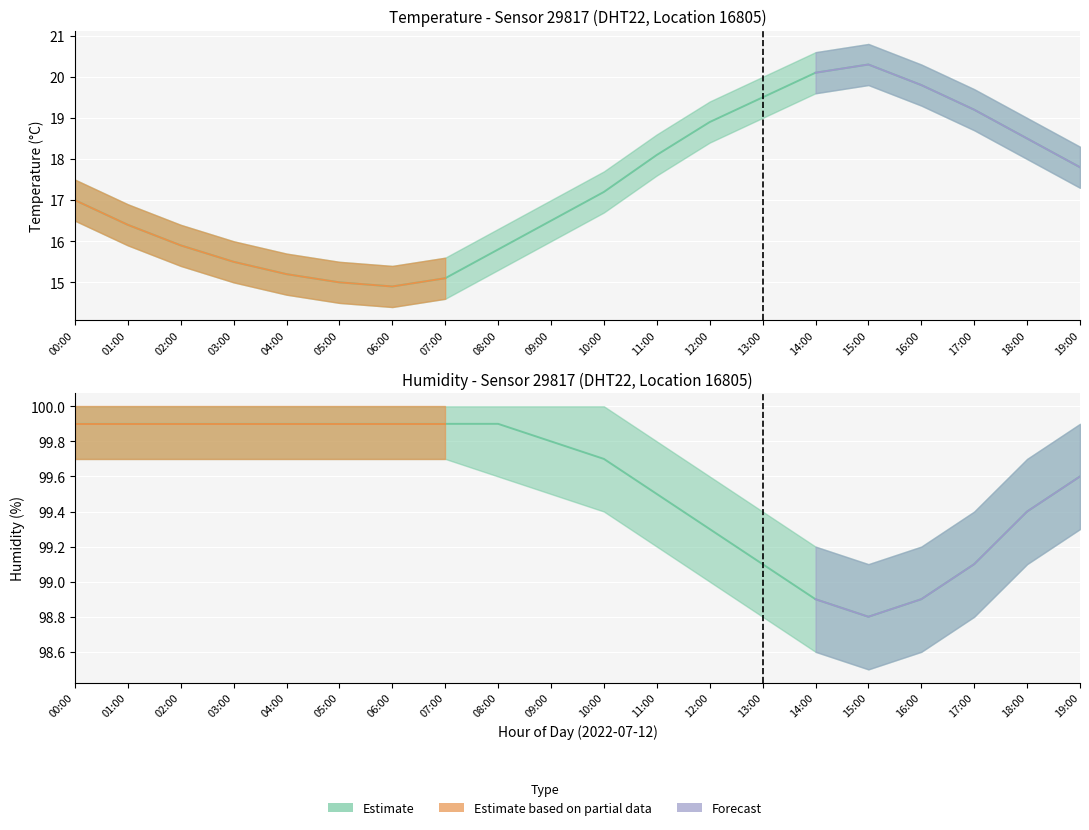

What is the total value across all series at 02:00?

115.8